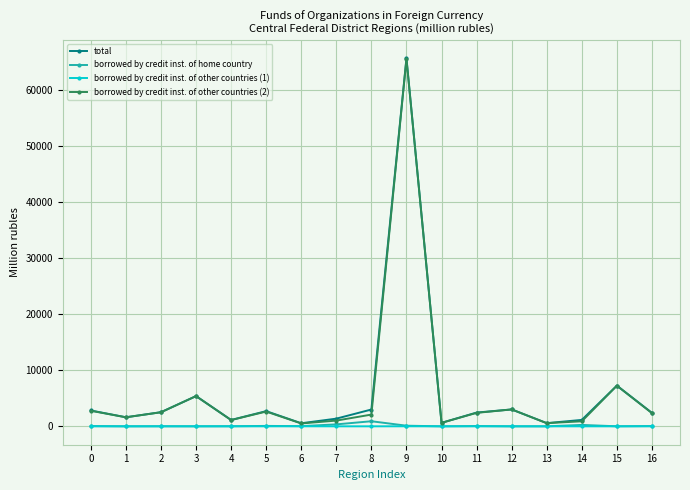

Which series has the widest spread of values?

total